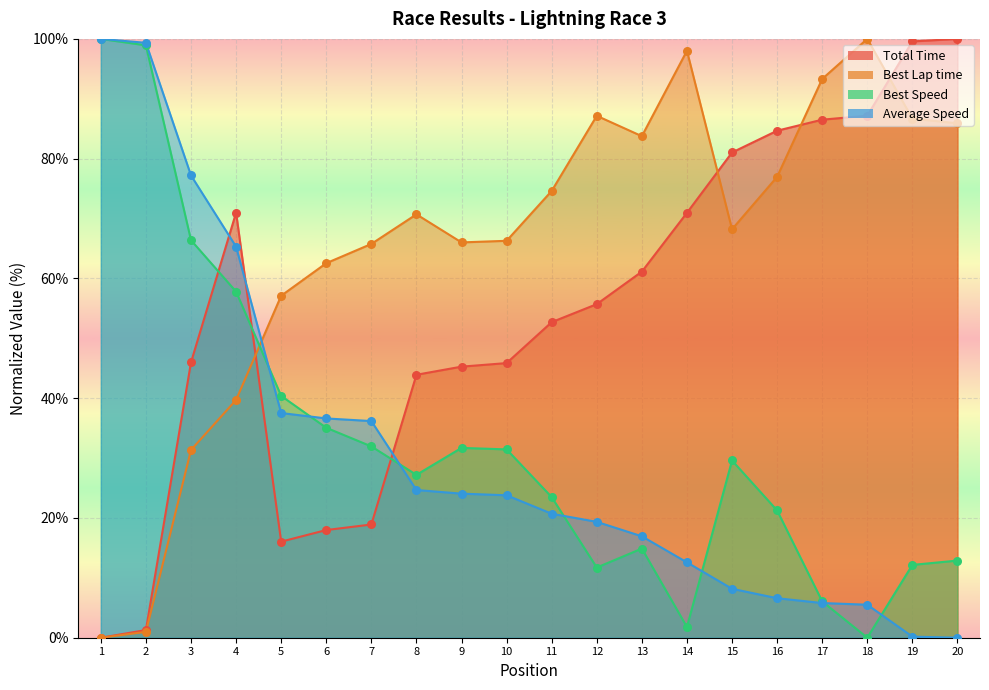

Which series contains the highest Y value?

Total Time